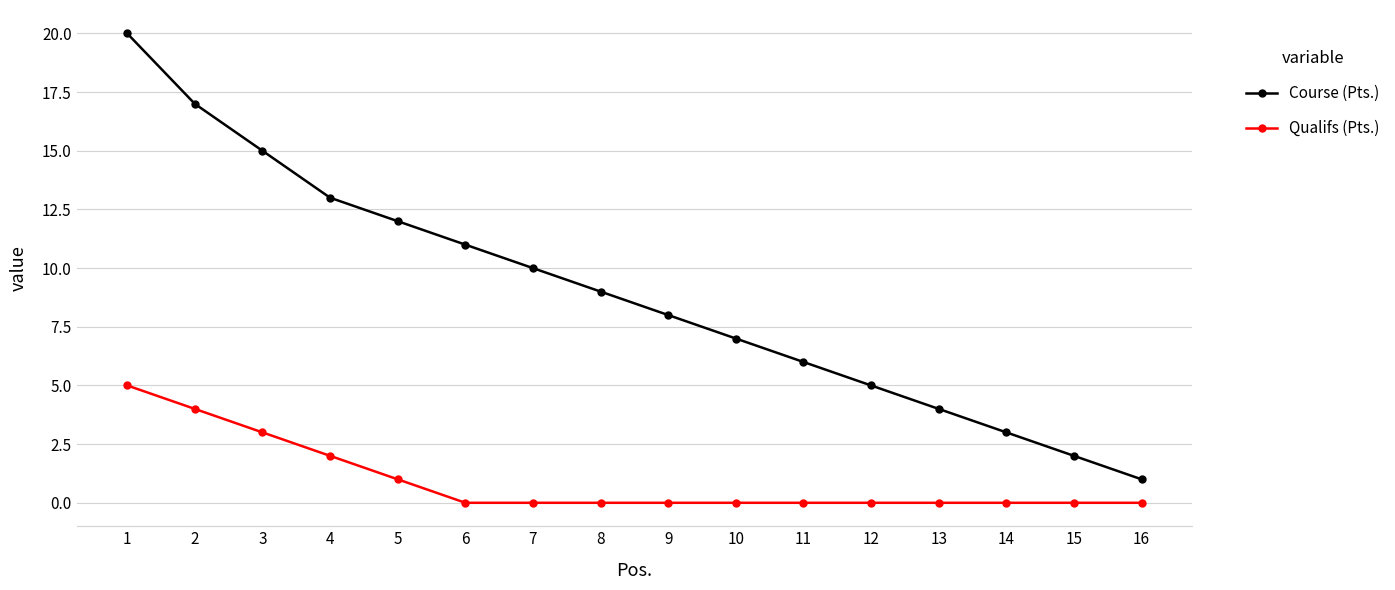

What is the spread (max minus min) of values at 14?

3